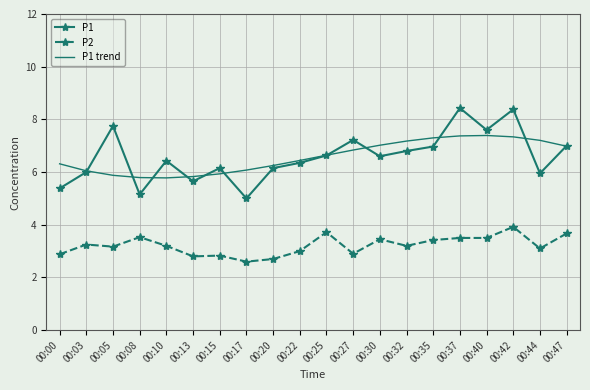

The P1 trend series shows 9.4 at 00:05. True or false?

False